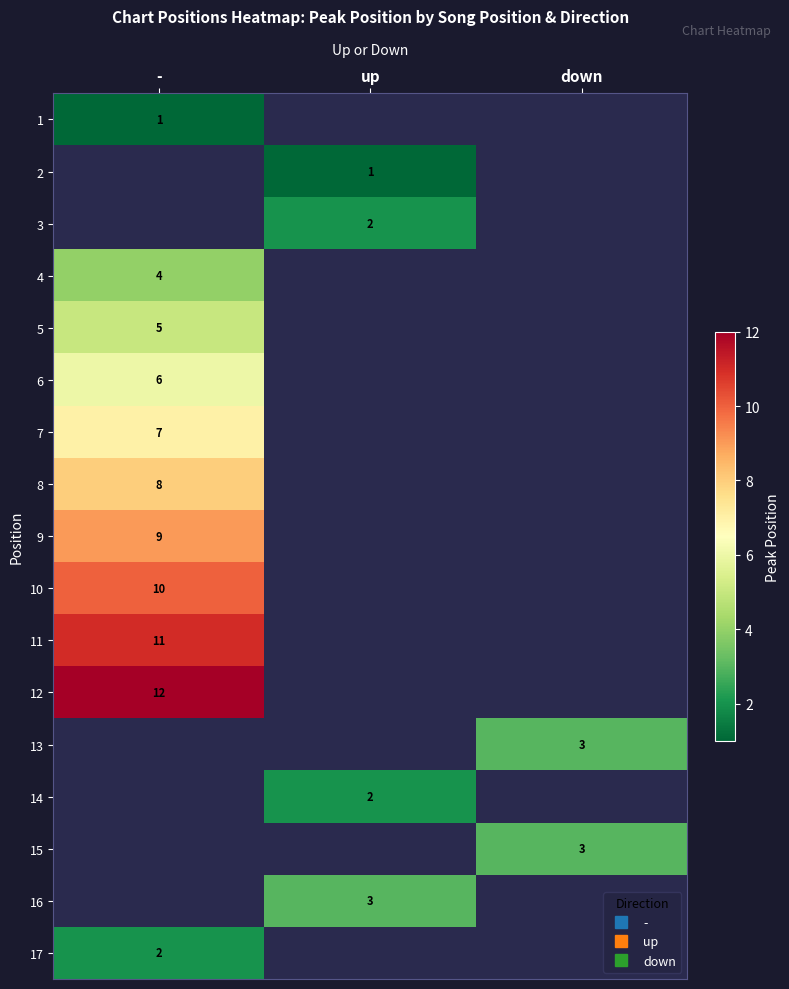

What is the greatest value displayed?

12.0